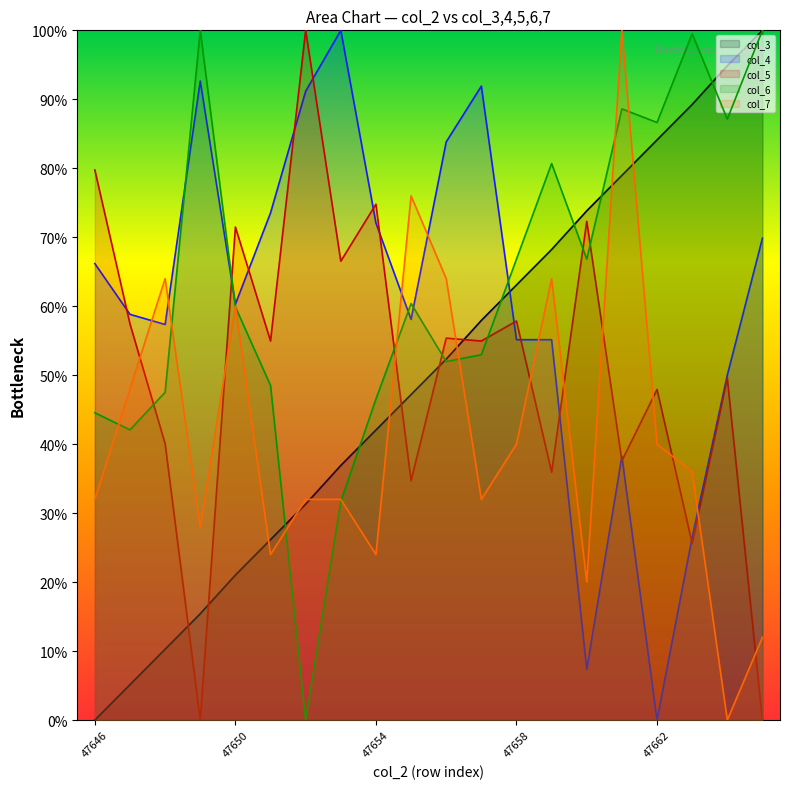

At which label does col_5 reach its minimum?

47649